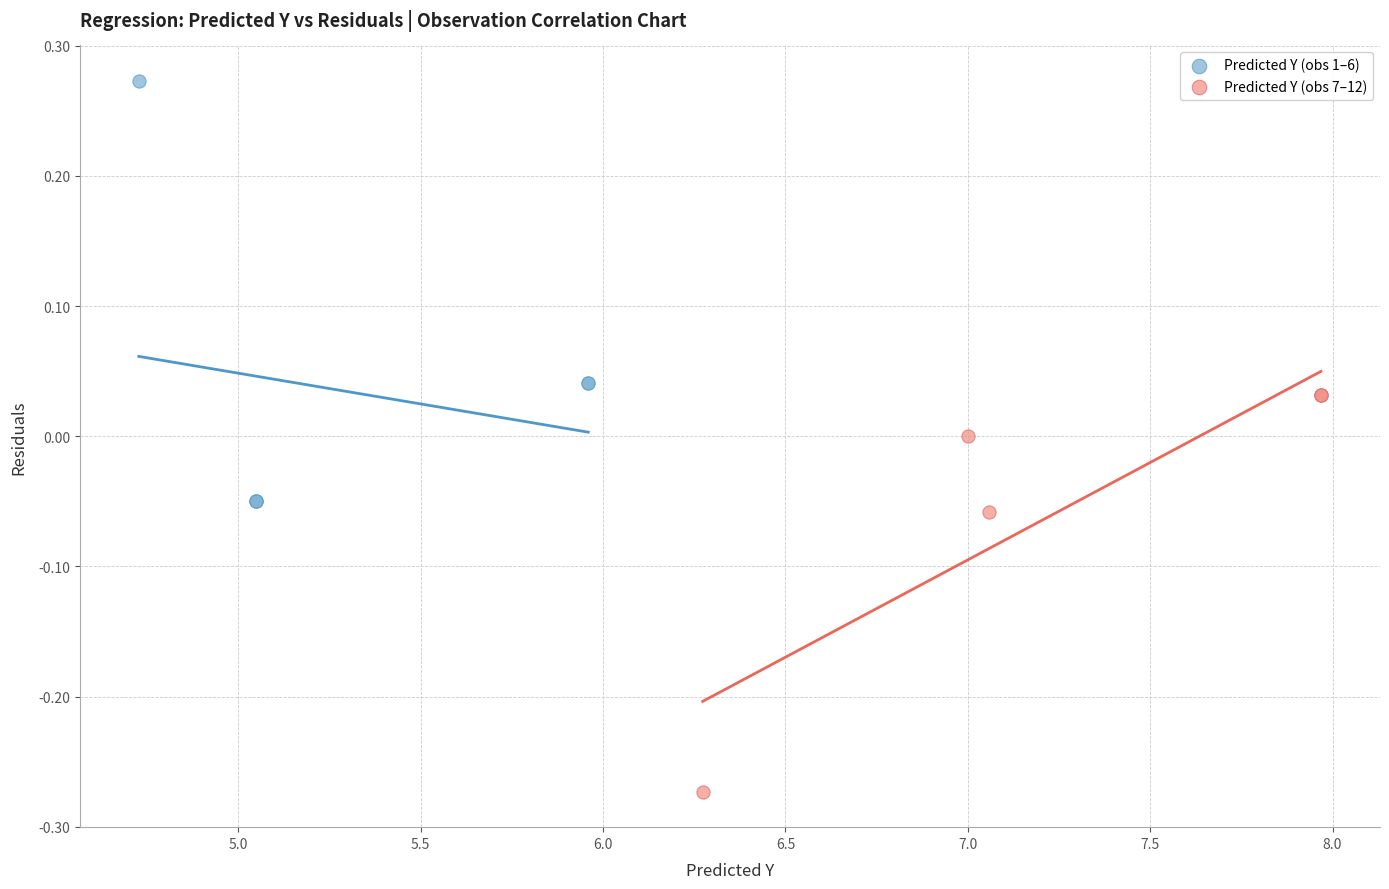

What are all the series names shown in the legend?

Predicted Y (obs 1–6), Predicted Y (obs 7–12)